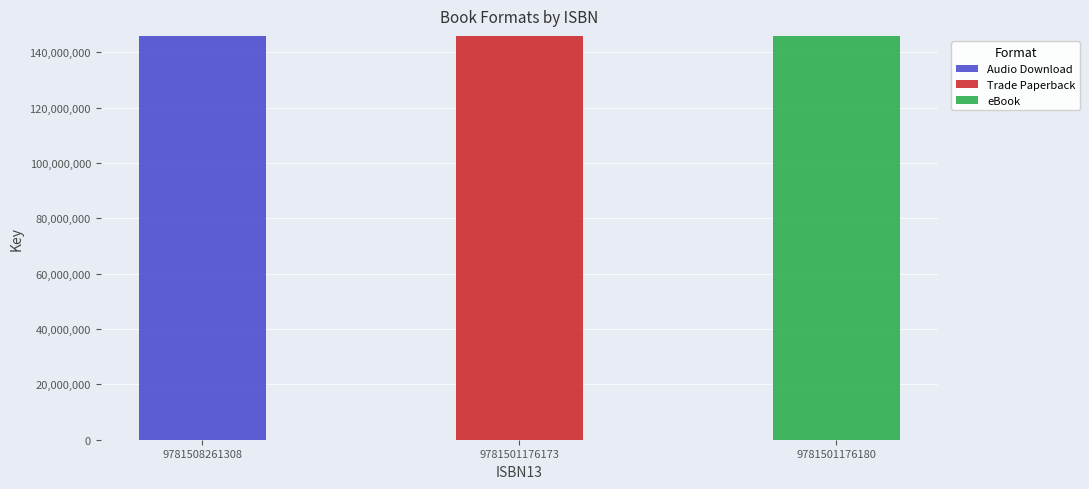

Are the bars horizontal?

No